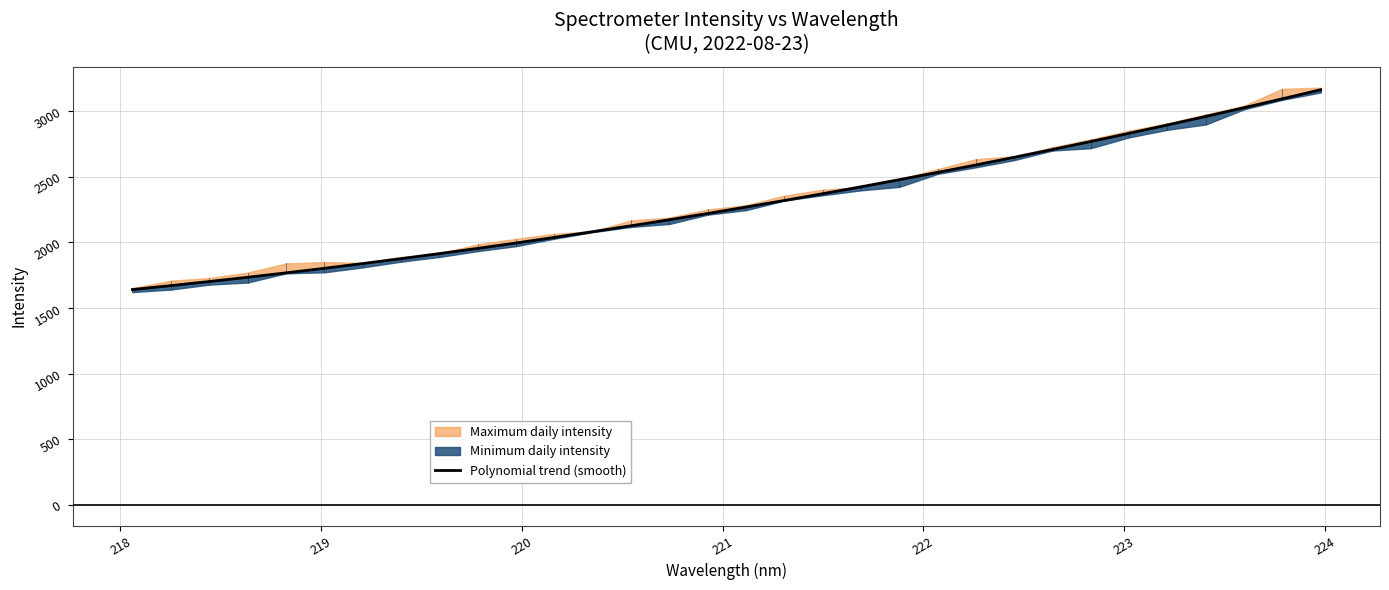

What is the minimum value for Polynomial trend (smooth)?

1640.0